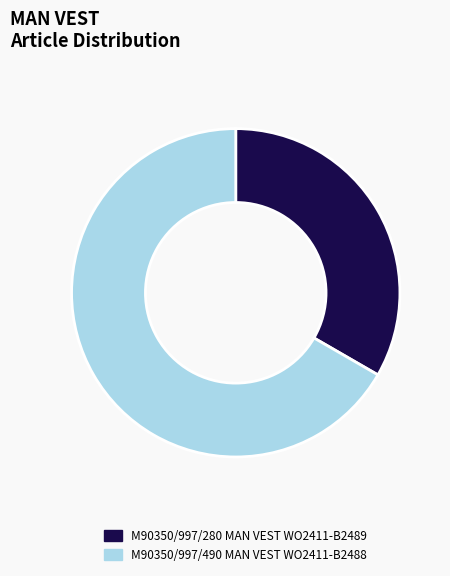

Combined, do M90350/997/280 MAN VEST WO2411-B2489 and M90350/997/490 MAN VEST WO2411-B2488 account for over 50%?

Yes